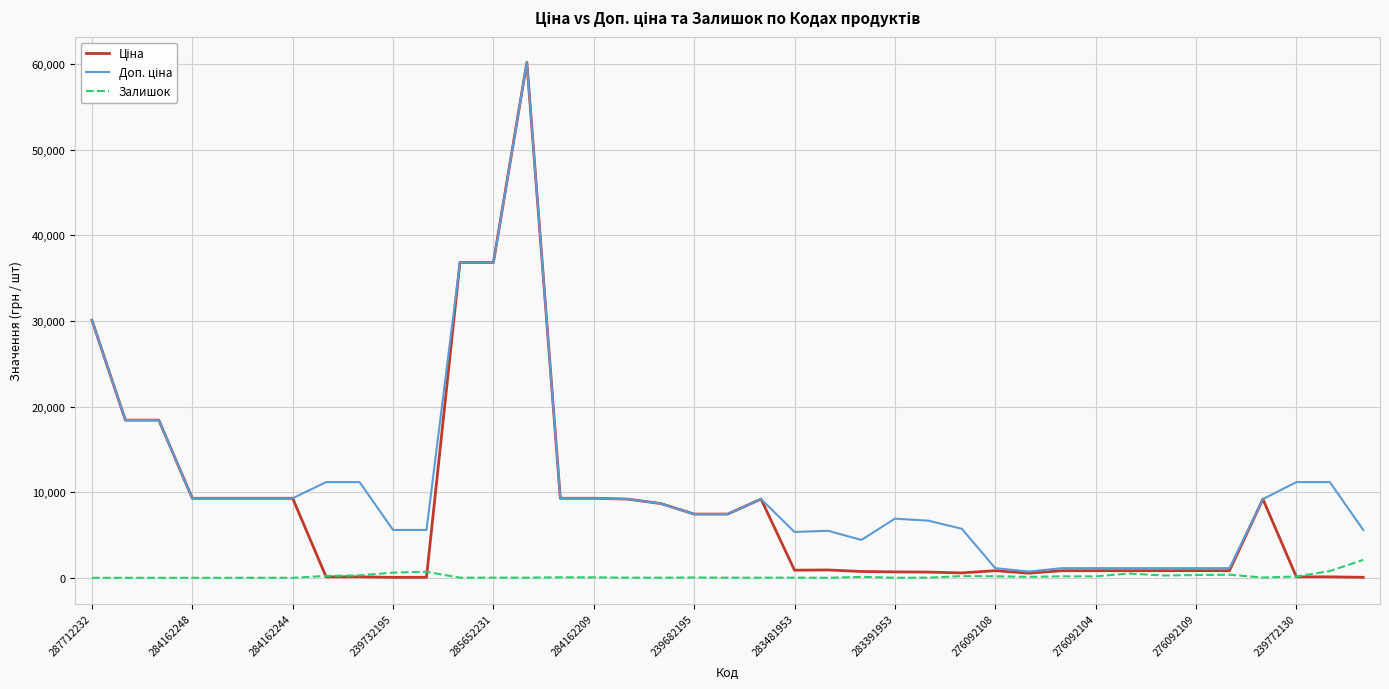

What is the maximum value shown in the chart?

60205.6